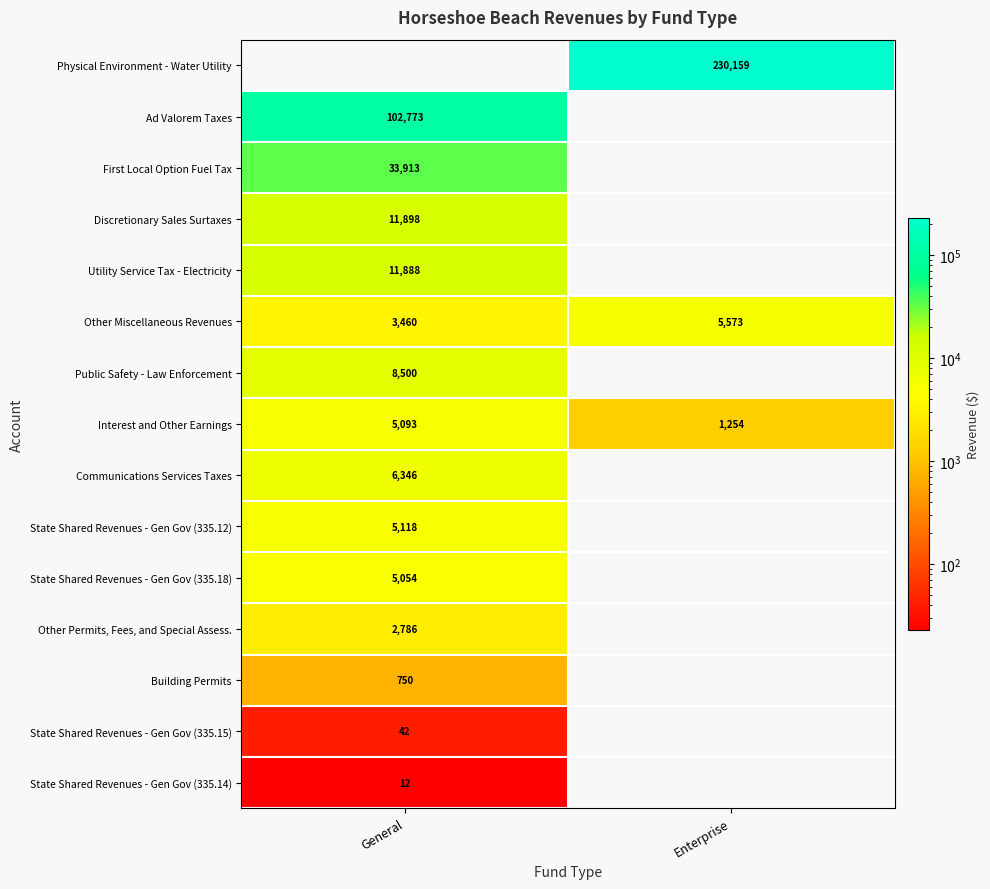

Rank the categories by Other Miscellaneous Revenues value from highest to lowest.

Enterprise, General